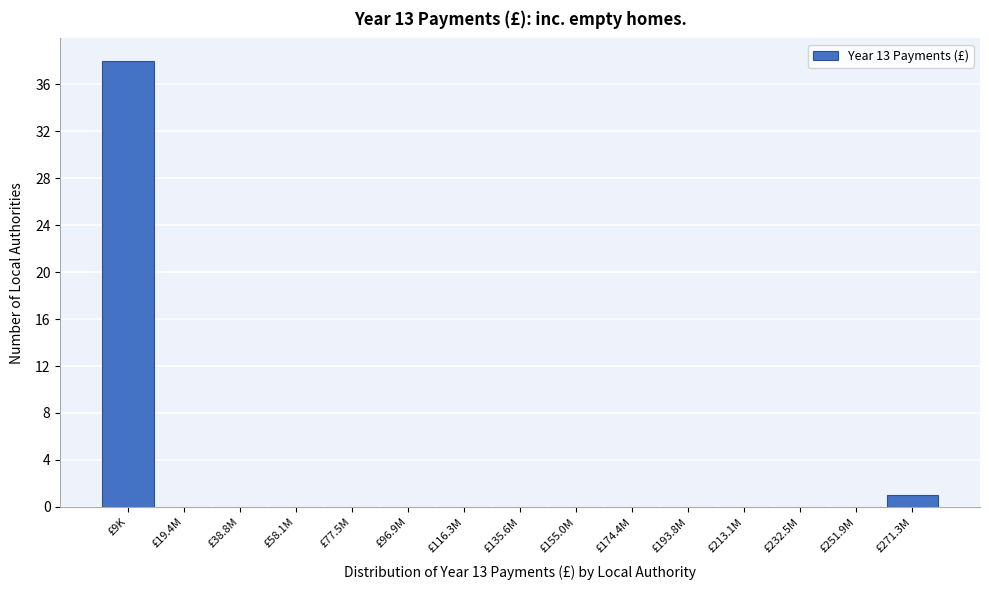

Reading left to right, extract all data points from this chart.

£9K=38	£19.4M=0	£38.8M=0	£58.1M=0	£77.5M=0	£96.9M=0	£116.3M=0	£135.6M=0	£155.0M=0	£174.4M=0	£193.8M=0	£213.1M=0	£232.5M=0	£251.9M=0	£271.3M=1